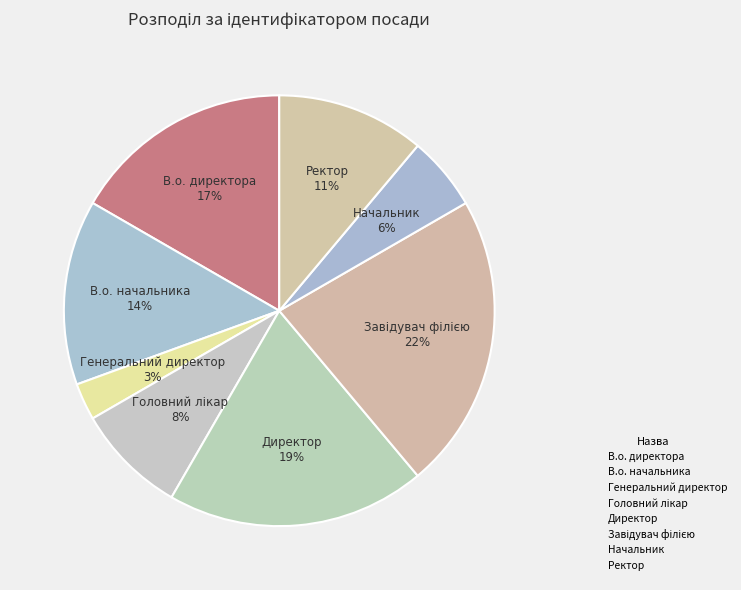

Does Директор account for over 50% of the chart?

No